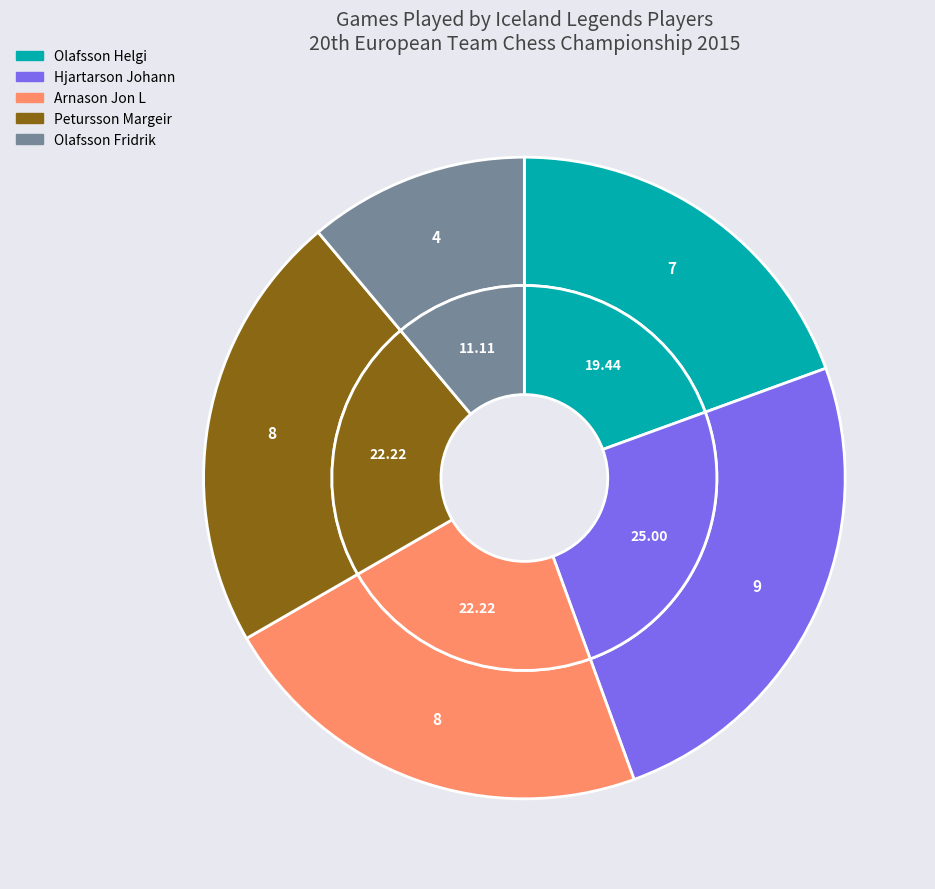

How many segments does this pie chart have?

5